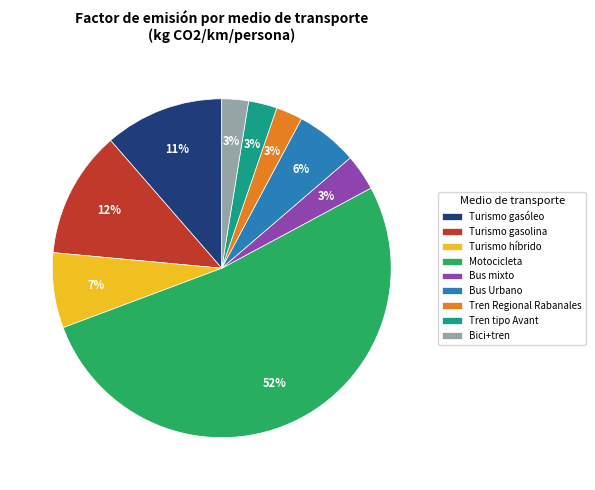

Which category accounts for the majority?

Motocicleta